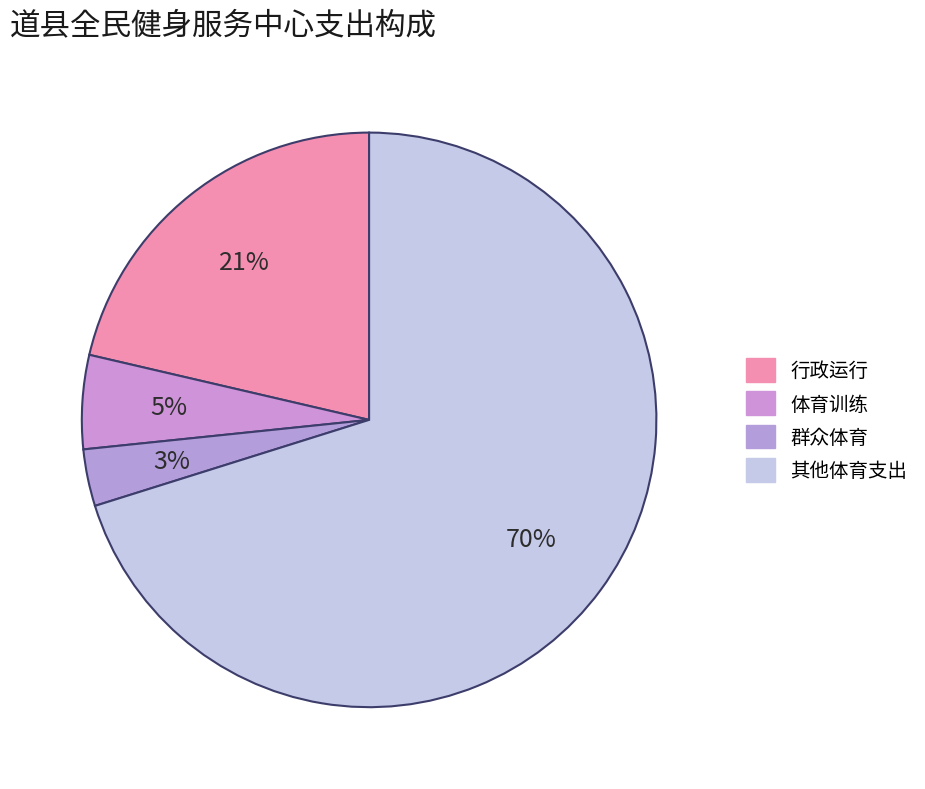

Which slice represents more than half of the pie?

其他体育支出